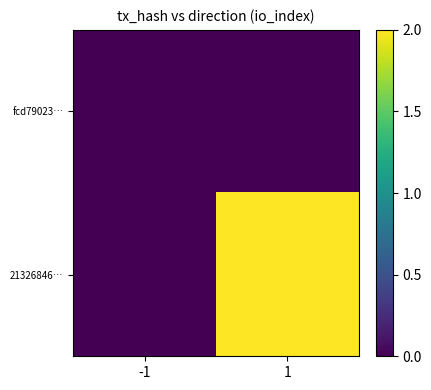

Which series has the largest range (max minus min)?

21326846…